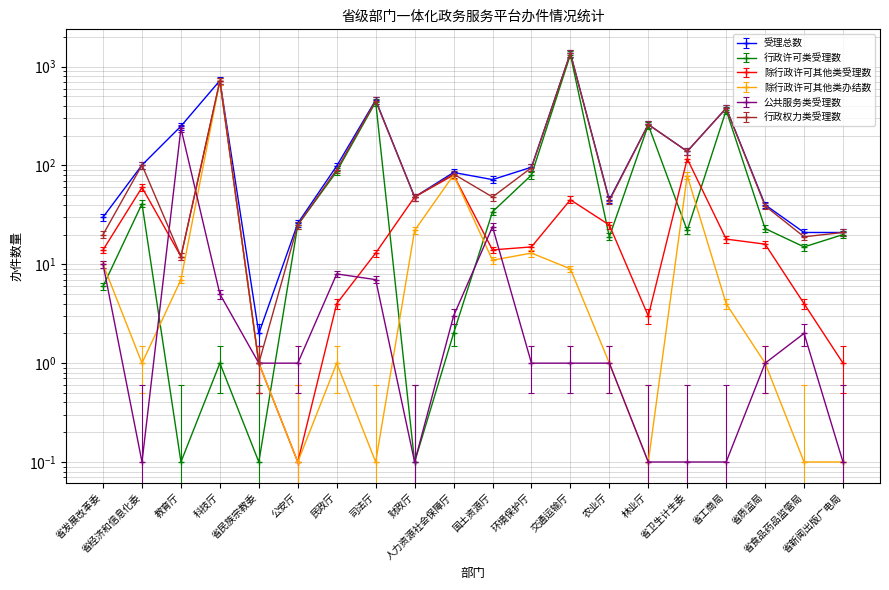

What position from the left is 公安厅?

6